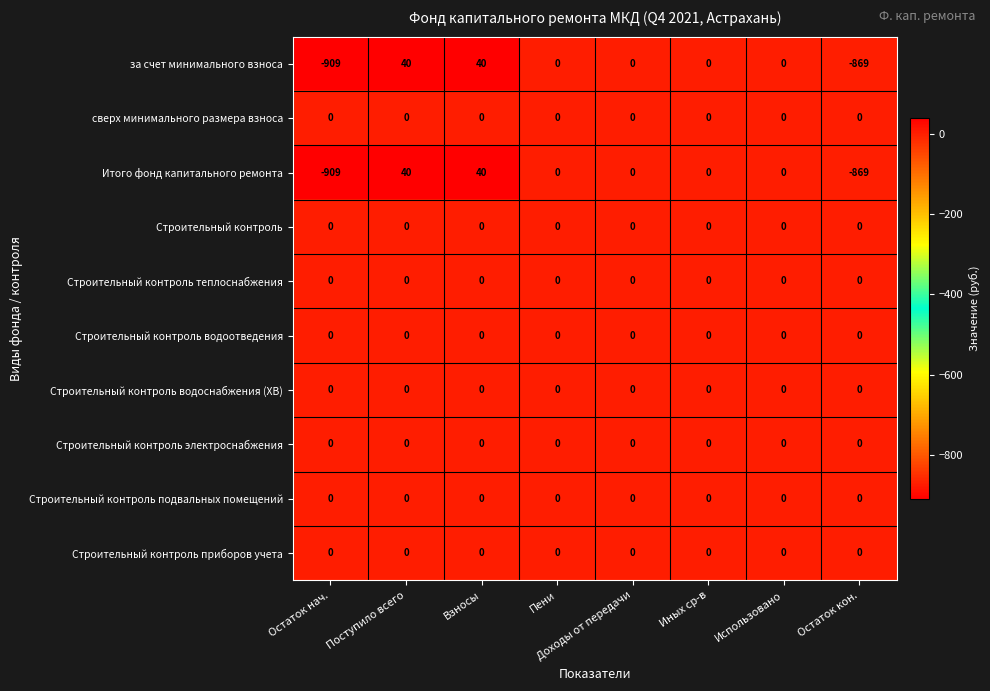

What is the maximum value shown in the chart?

40